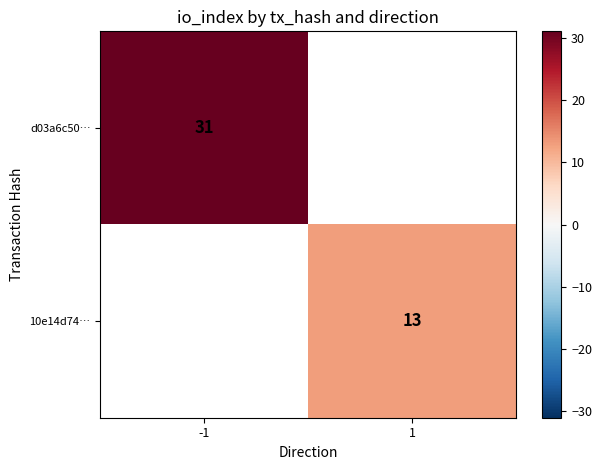

The value of d03a6c50… at -1 is 31. True or false?

True